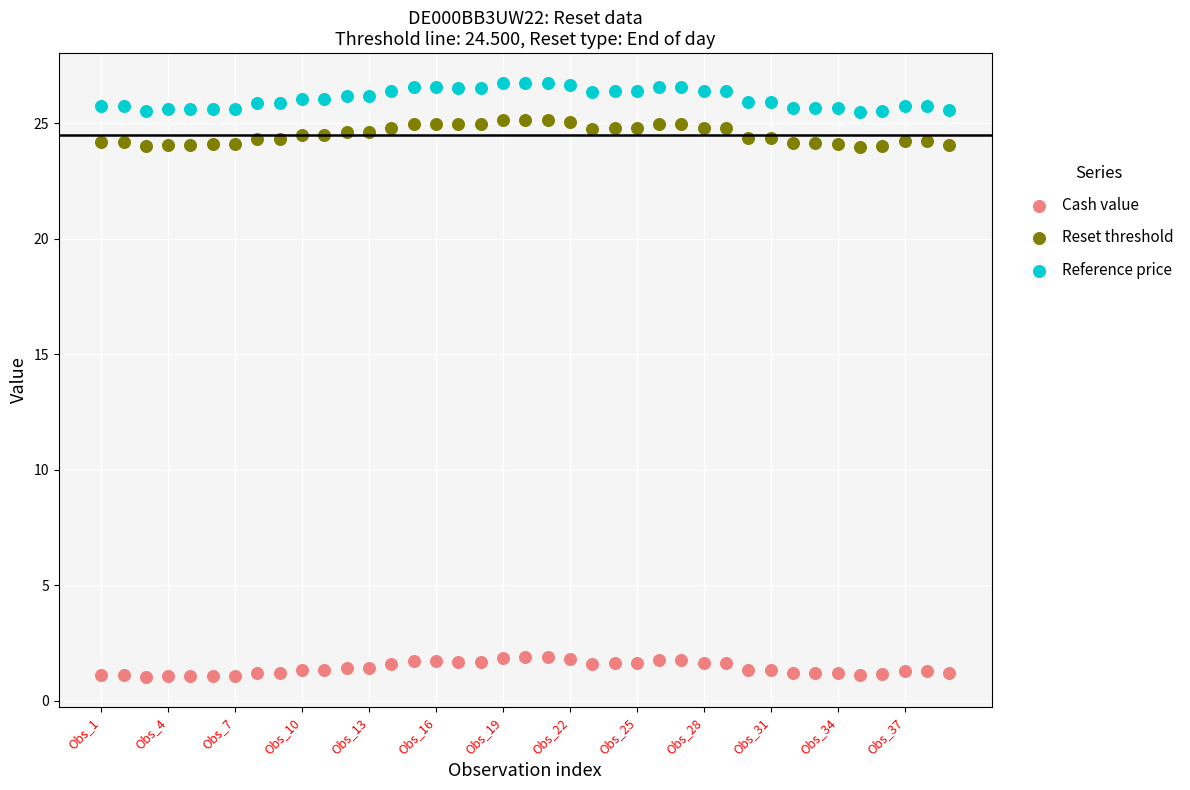

Across all data points, what is the range of Y values (max minus min)?

25.7